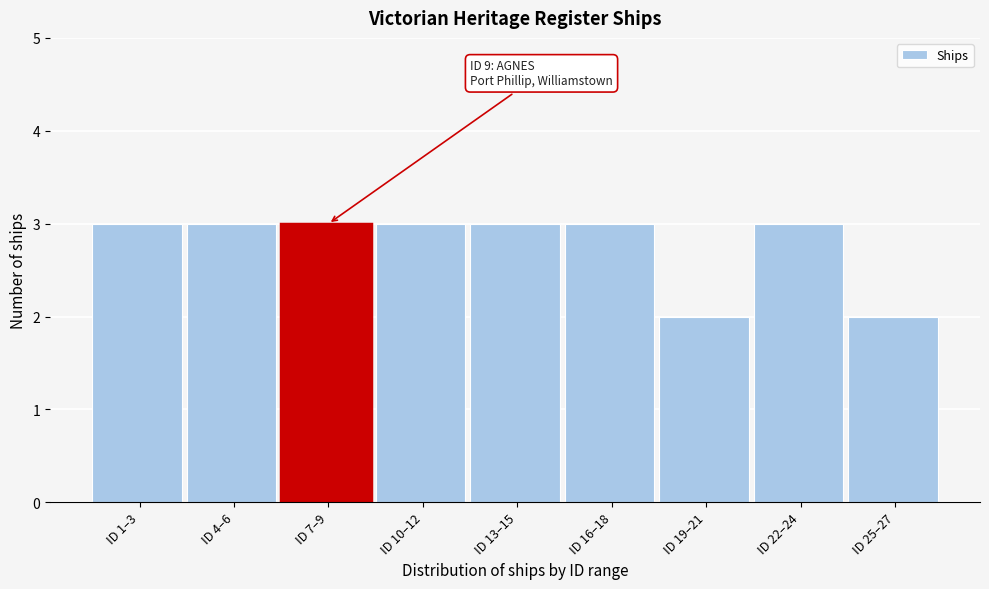

Reading left to right, extract all data points from this chart.

ID 1–3=3	ID 4–6=3	ID 7–9=3	ID 10–12=3	ID 13–15=3	ID 16–18=3	ID 19–21=2	ID 22–24=3	ID 25–27=2